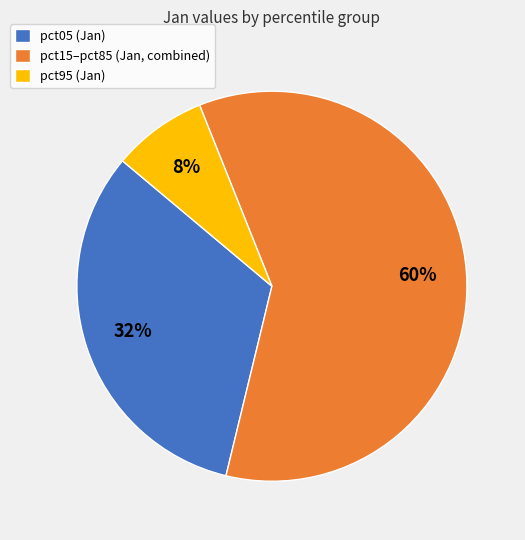

Is the sum of pct05 (Jan) and pct15–pct85 (Jan, combined) greater than half?

Yes